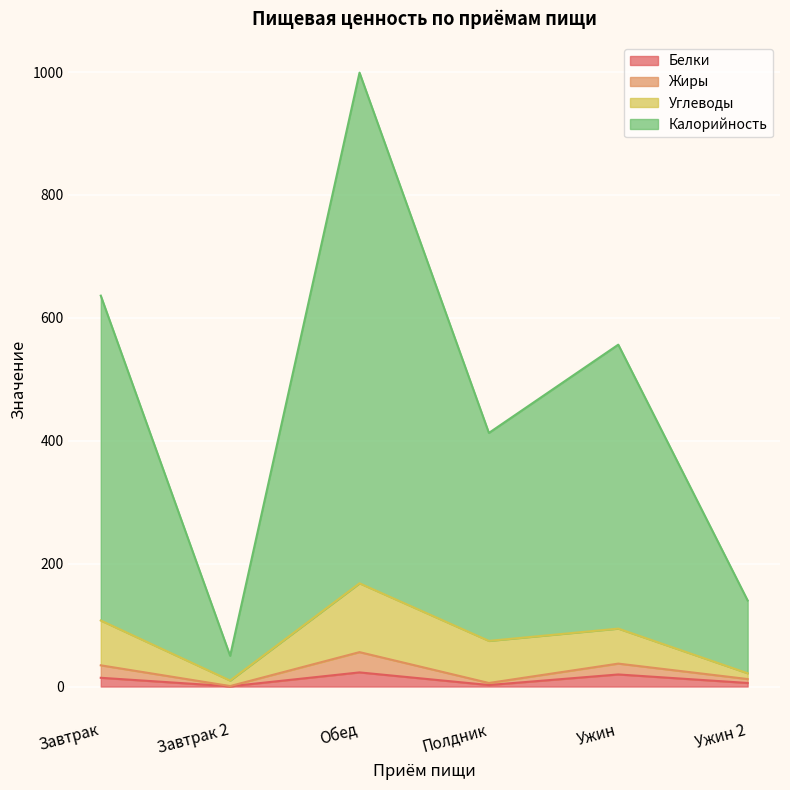

At which category does the chart reach its minimum across all series?

Завтрак 2